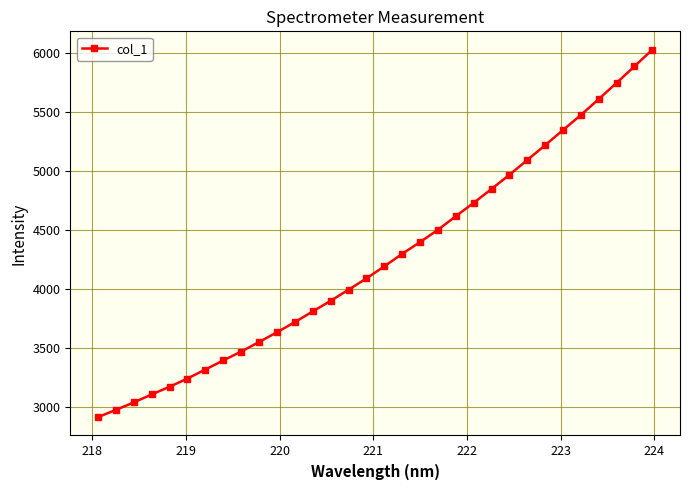

What is the value of the 15th point from the left?

3991.4